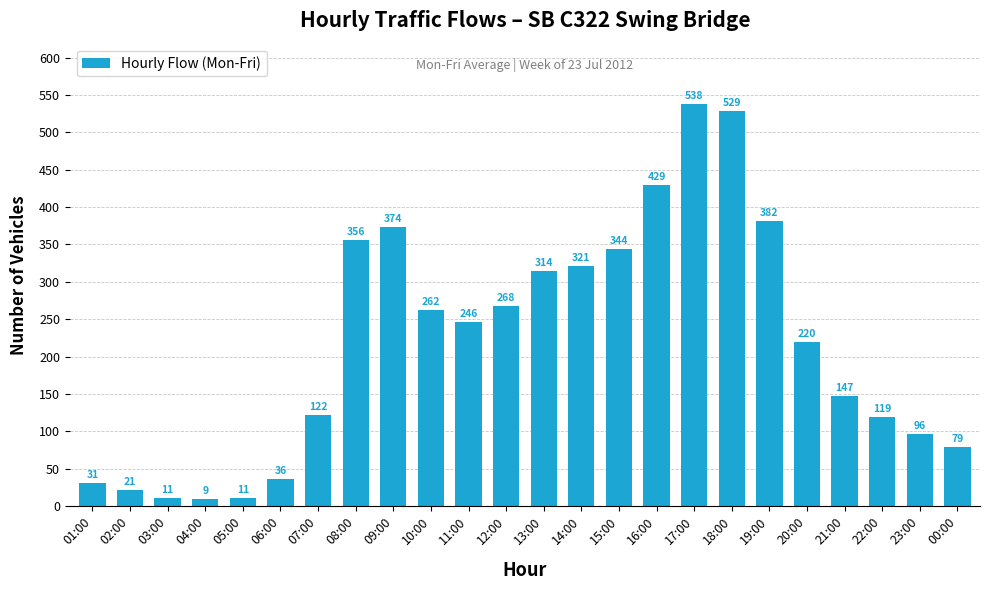

The chart shows a value of 538 at 17:00. True or false?

True